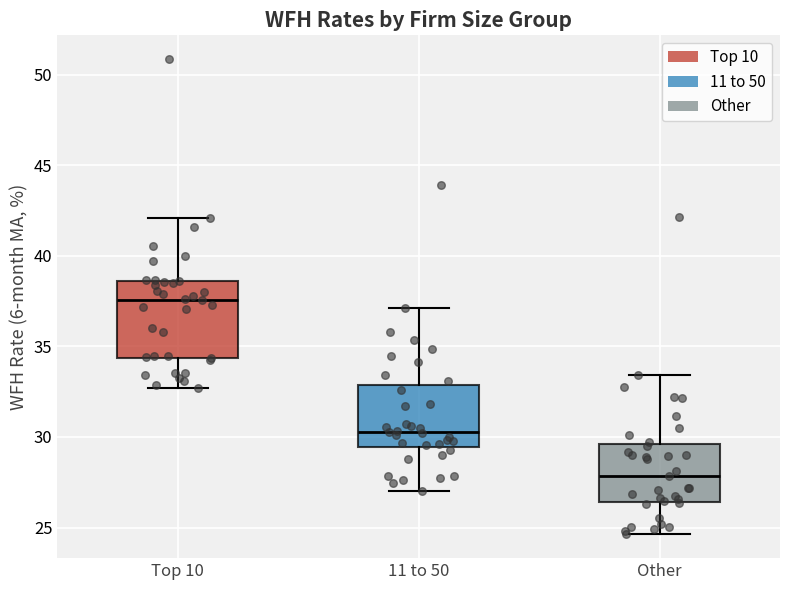

Where does the lower whisker of the box for Top 10 end on the y-axis? The values are not printed on the chart, so give them approximately, as read against the axis.

32.5